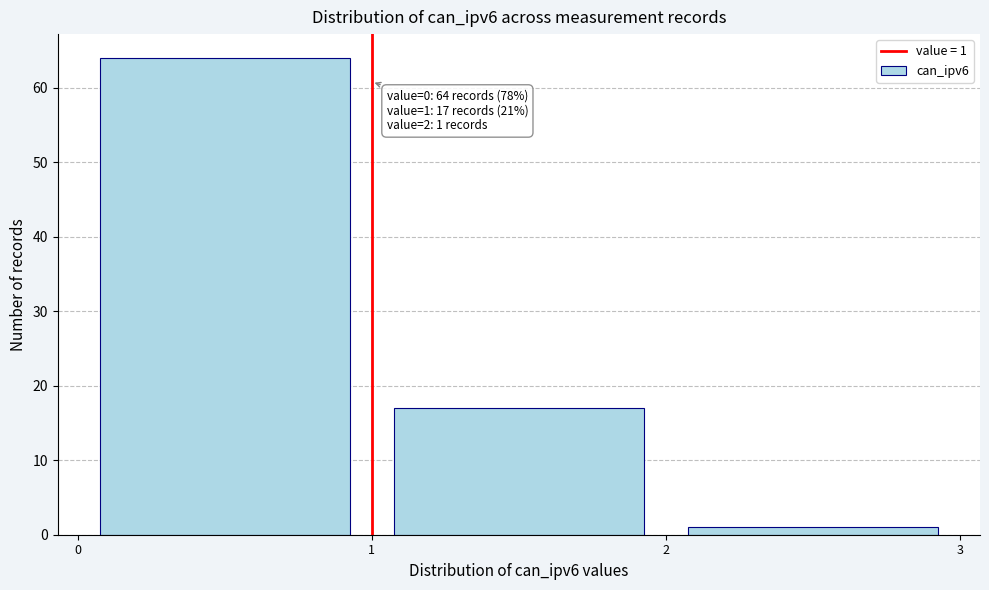

Over which range of the x-axis is the bar tallest?

0 to 1